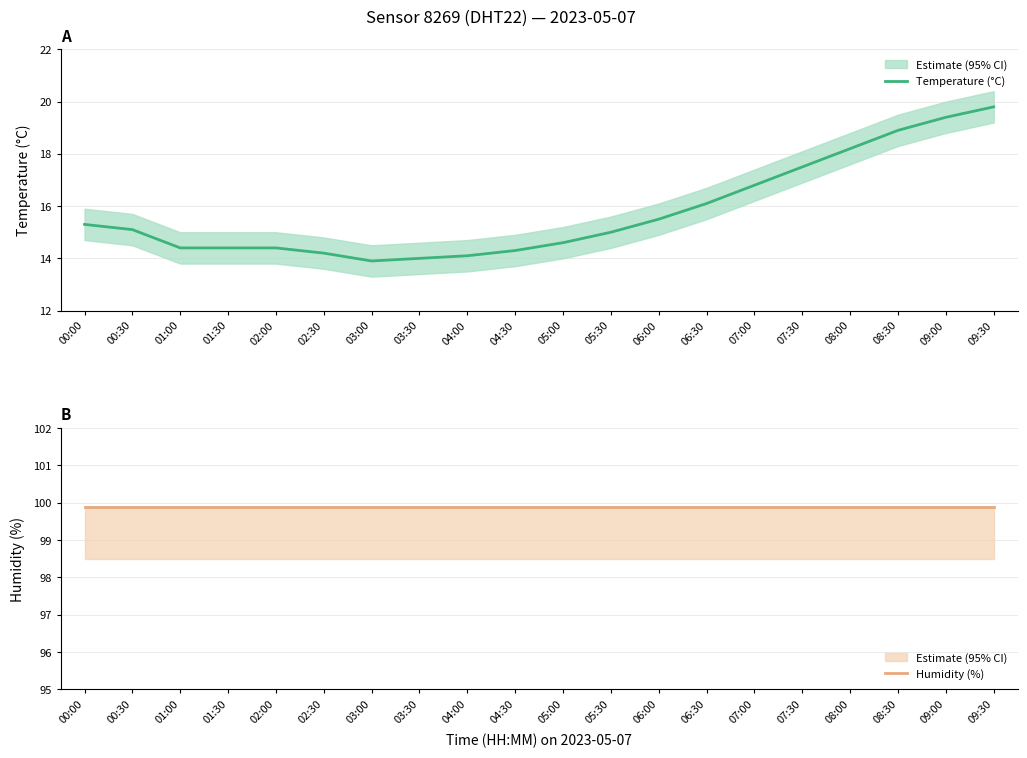

Rank the series by their average value, from lowest to highest.

Temperature (°C), Humidity (%)